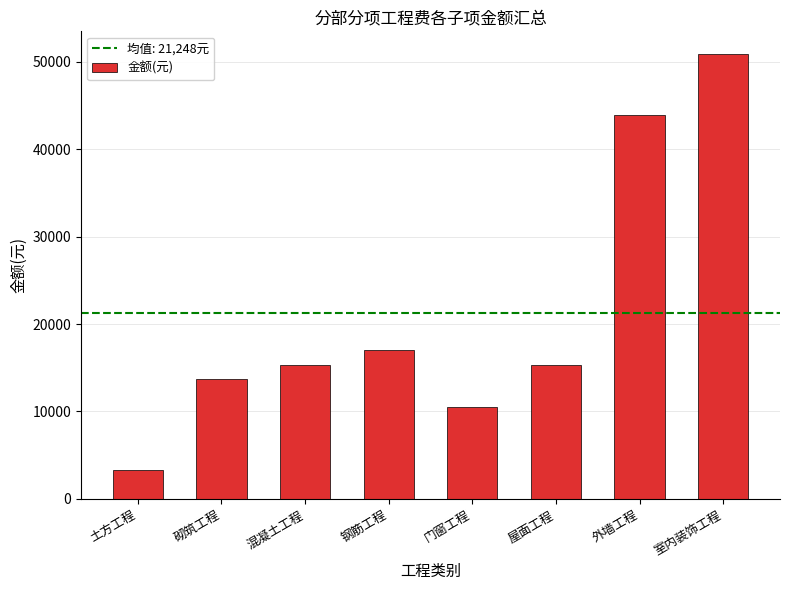

What is the approximate value at 钢筋工程?

16982.8